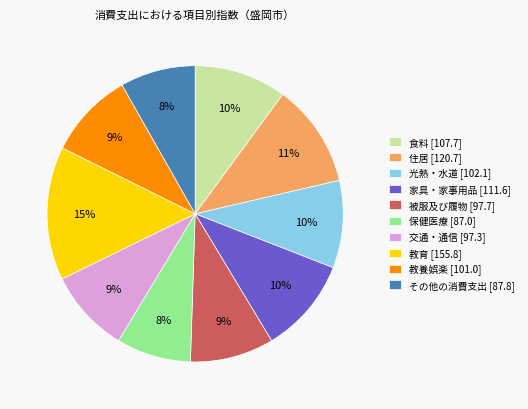

What percentage is the 教養娯楽 slice, to the nearest percent?

9%